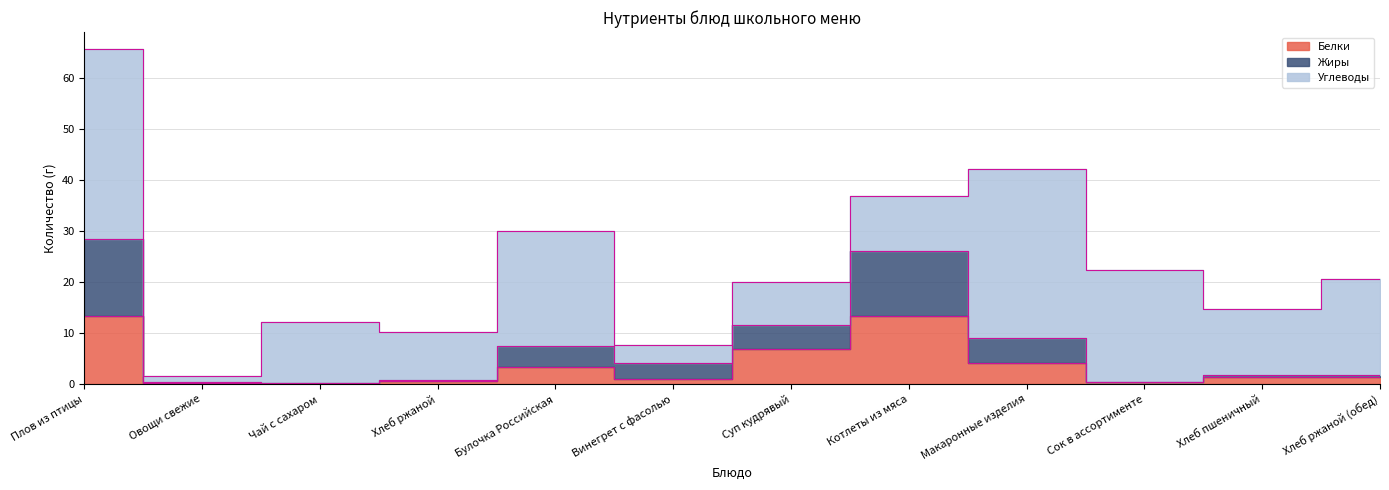

Rank the categories by Белки value from lowest to highest.

Чай с сахаром, Овощи свежие, Сок в ассортименте, Хлеб ржаной, Винегрет с фасолью, Хлеб пшеничный, Хлеб ржаной (обед), Булочка Российская, Макаронные изделия, Суп кудрявый, Котлеты из мяса, Плов из птицы